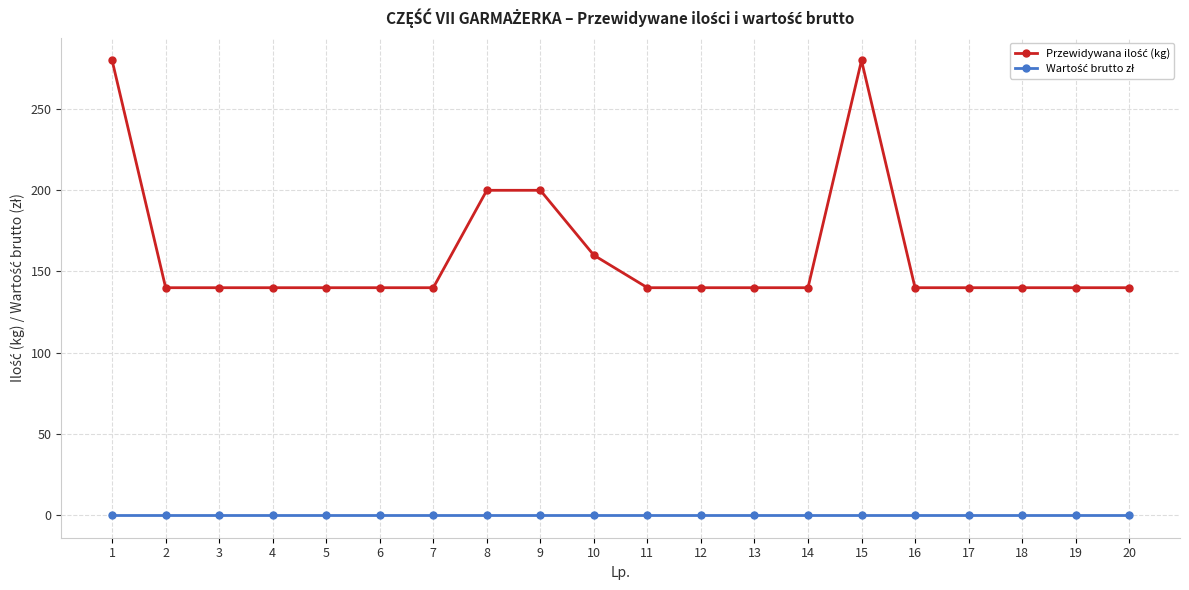

What is the spread (max minus min) of values at 17?

140